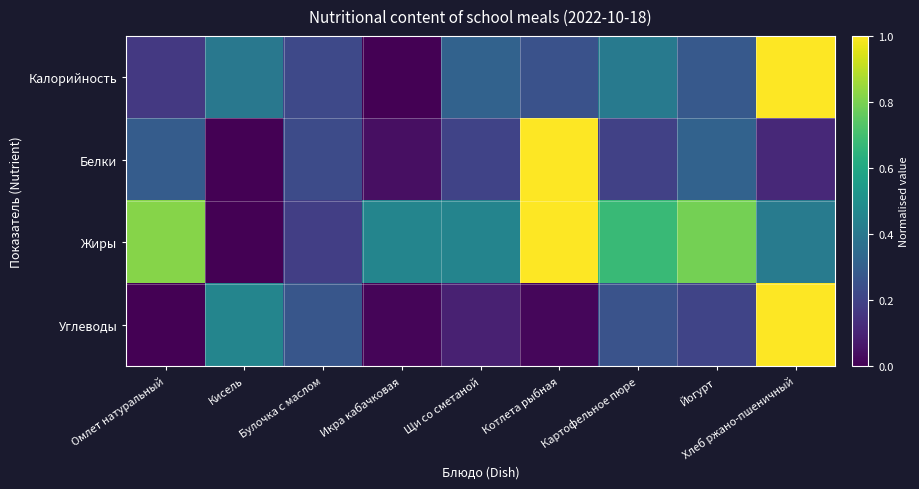

Between Икра кабачковая and Кисель, which is larger?

Кисель